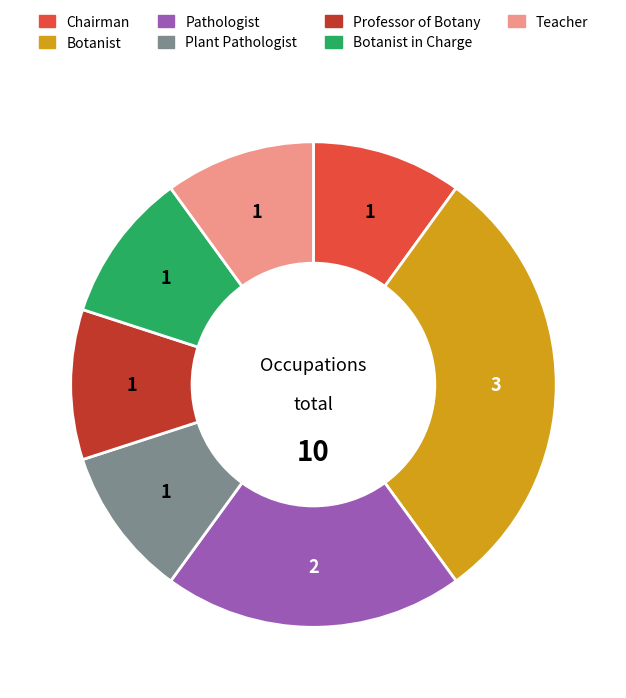

Does any single category account for the majority?

No